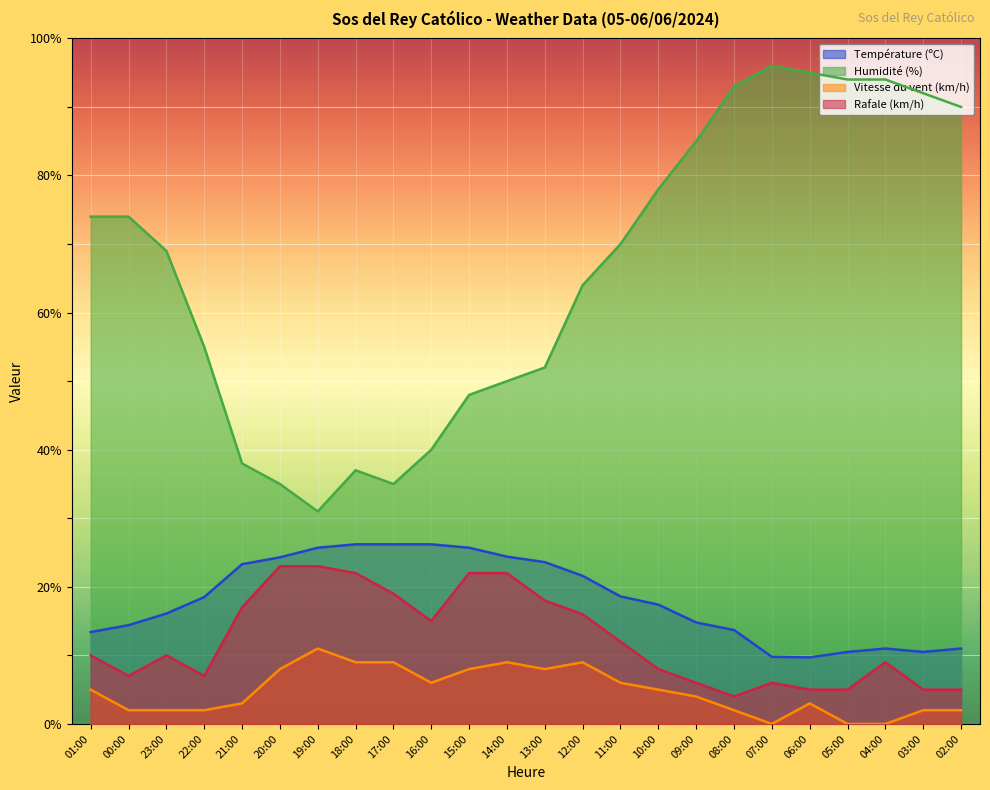

Between 21:00 and 09:00, which is larger?

21:00